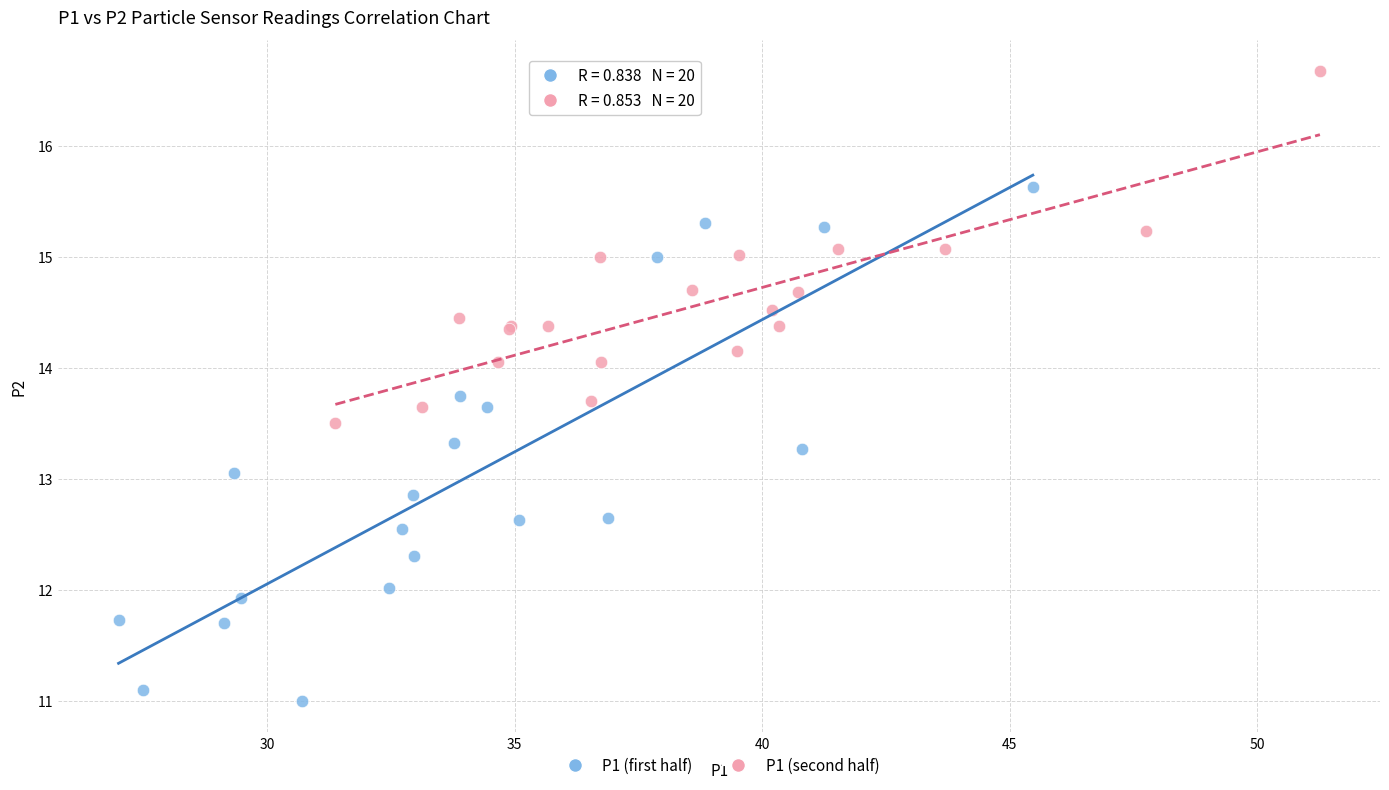

Which series has the widest spread of Y values?

P1 (first half)